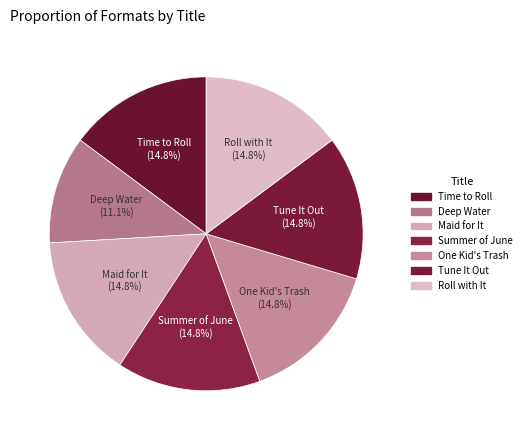

Do Tune It Out and Time to Roll together represent more than half of the pie?

No